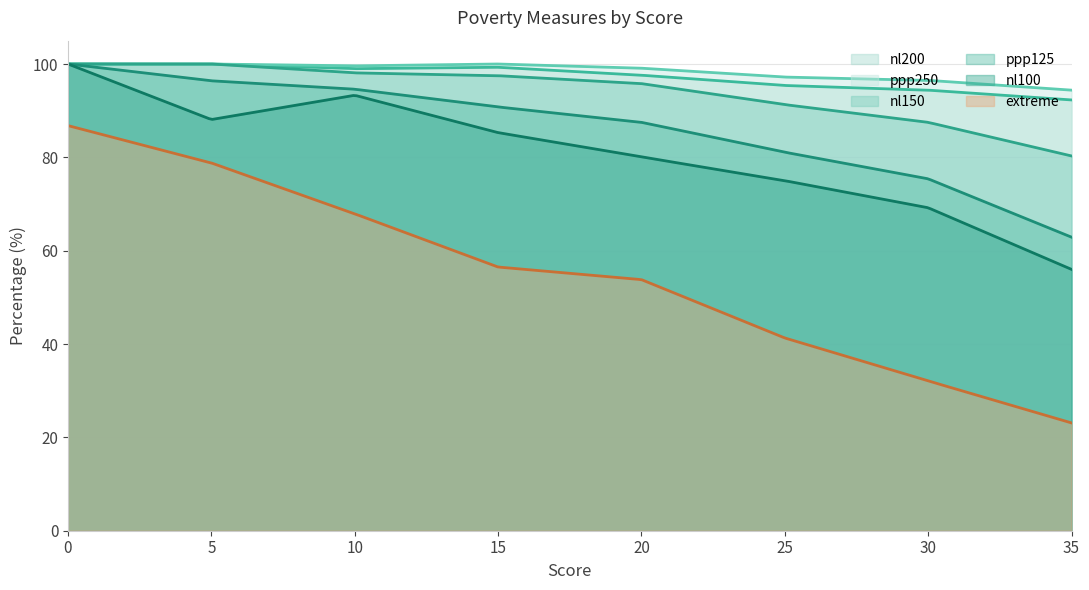

Between 20 and 25, which series saw the biggest shift?

extreme